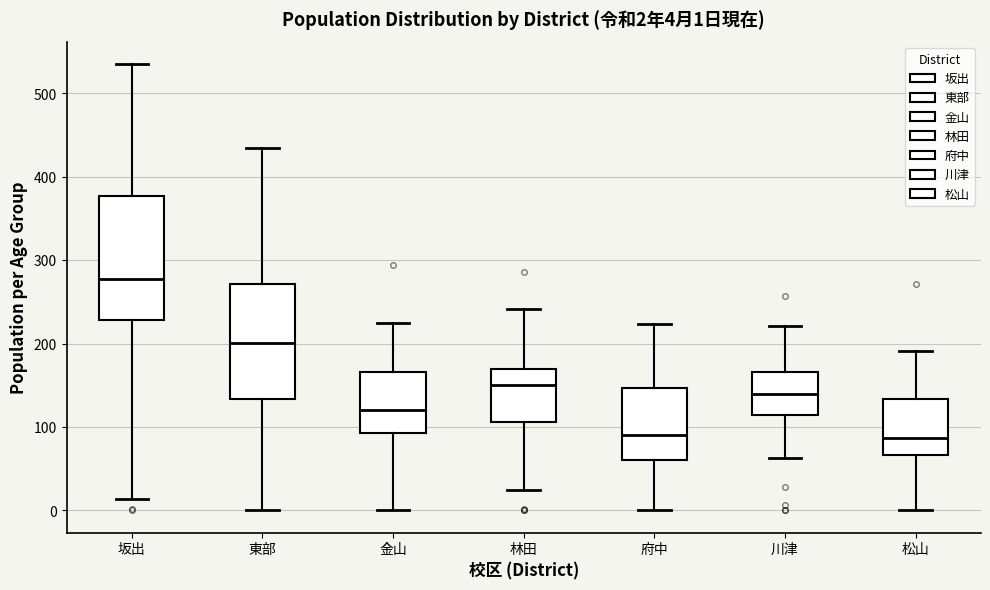

Comparing the boxes themselves (not the whiskers), which one is the tallest?

坂出